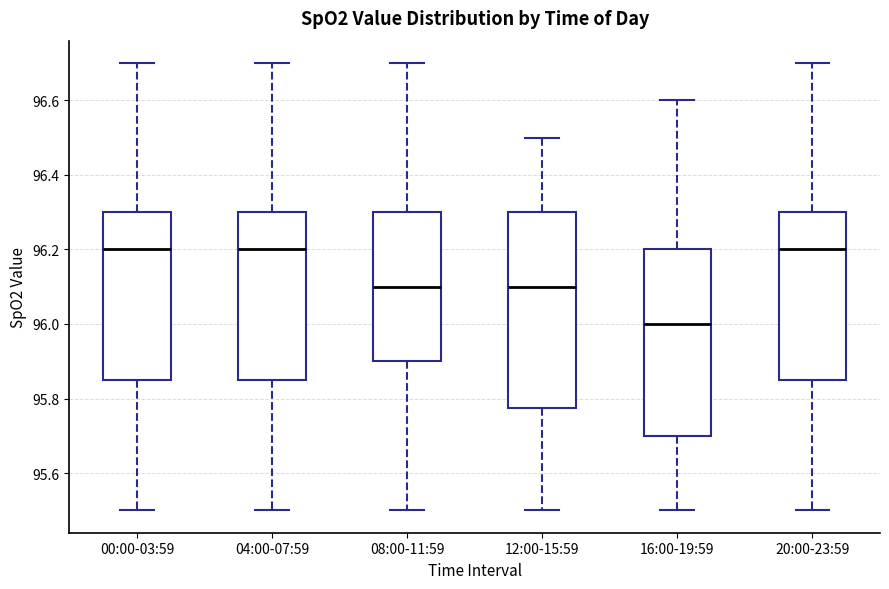

Reading left to right, read every box against the y-axis: the position of its median line, the range the box covers, and the ends of its whiskers. The values are not printed on the chart, so give them approximately, as read against the axis.

00:00-03:59: median 96.20, box 95.86 to 96.30, whiskers 95.50 to 96.70
04:00-07:59: median 96.20, box 95.86 to 96.30, whiskers 95.50 to 96.70
08:00-11:59: median 96.10, box 95.90 to 96.30, whiskers 95.50 to 96.70
12:00-15:59: median 96.10, box 95.78 to 96.30, whiskers 95.50 to 96.50
16:00-19:59: median 96.00, box 95.70 to 96.20, whiskers 95.50 to 96.60
20:00-23:59: median 96.20, box 95.86 to 96.30, whiskers 95.50 to 96.70